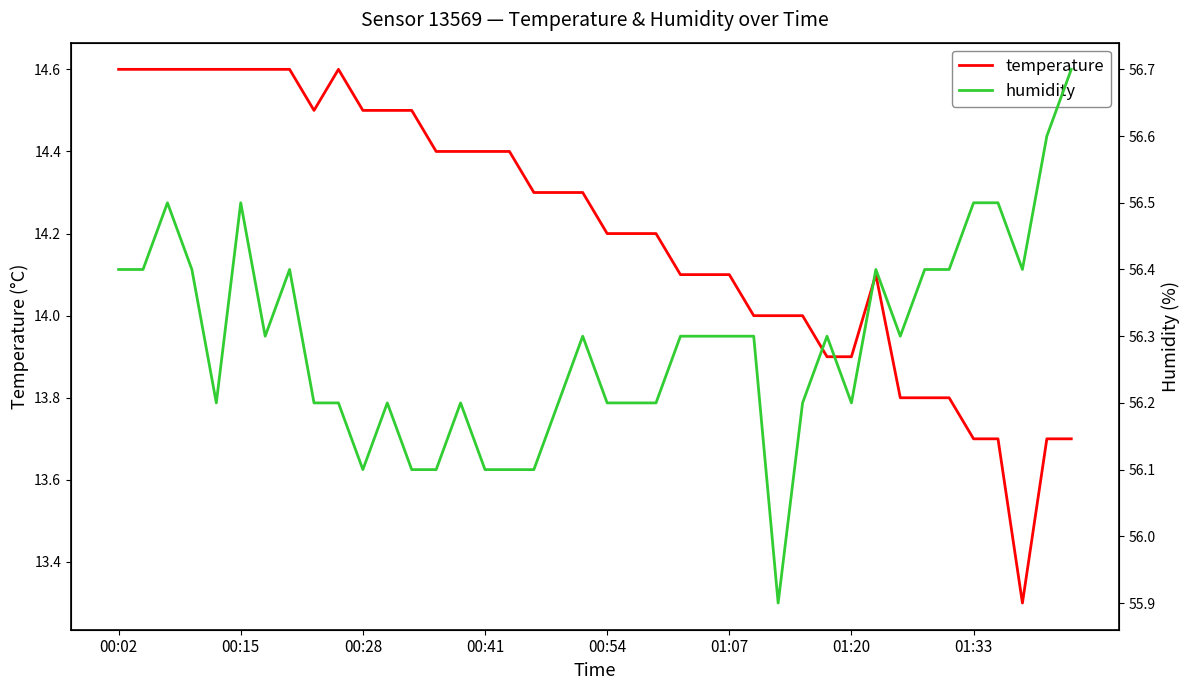

Is this an area chart (filled region under the line)?

No